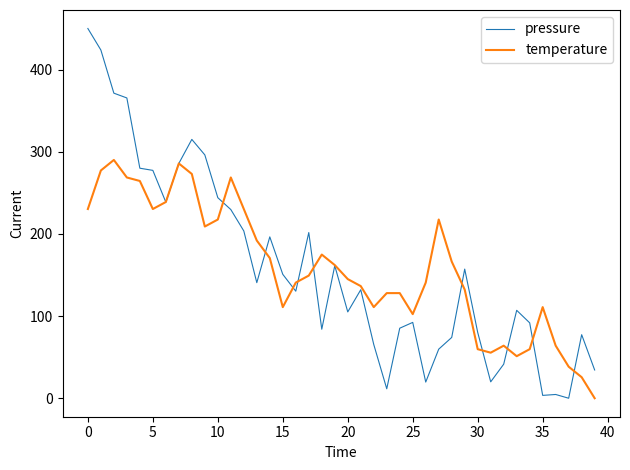

Count the number of categories in the chart.

40